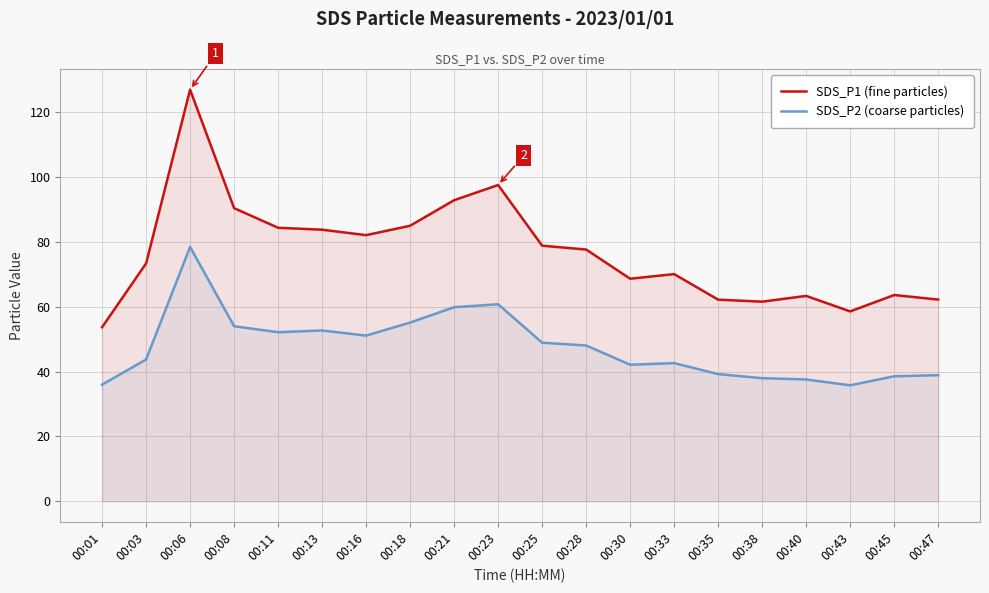

At which label does SDS_P2 (coarse particles) first exceed 48?

00:06